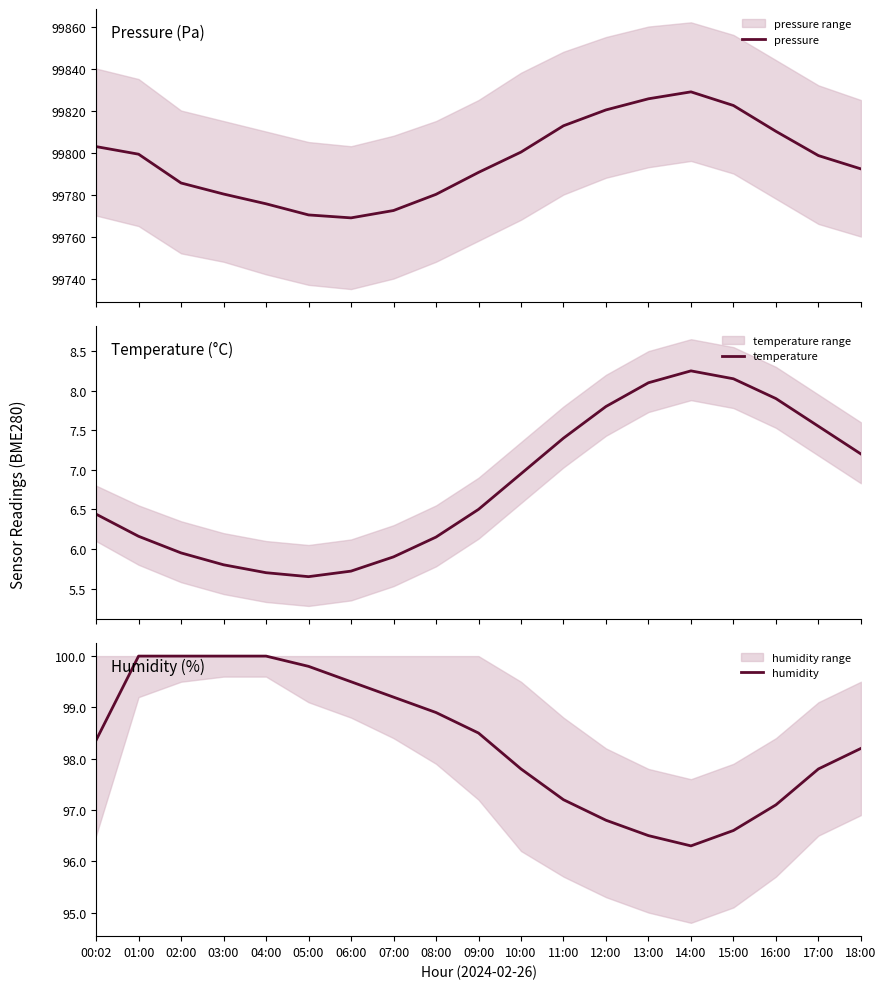

Between 11:00 and 14:00, which is larger?

14:00